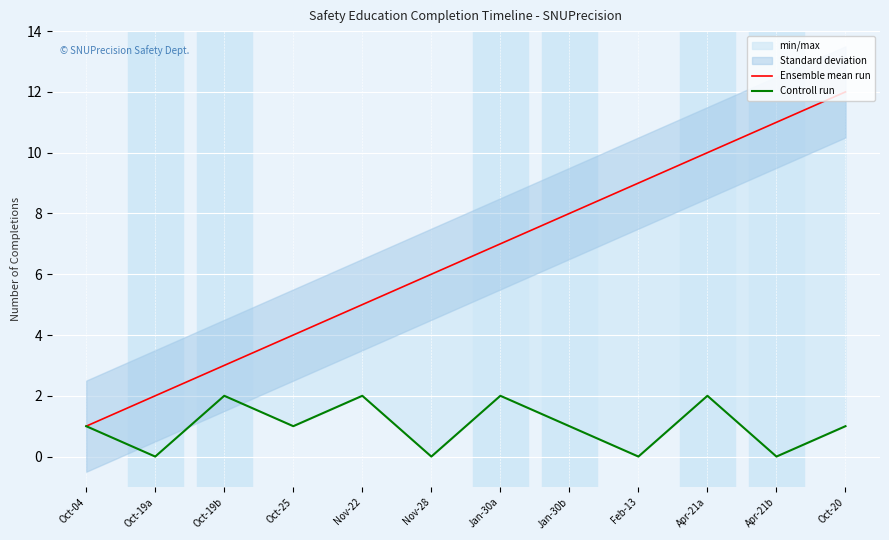

Reading left to right, transcribe all the data shown in this chart.

Ensemble mean run: Oct-04=1	Oct-19a=2	Oct-19b=3	Oct-25=4	Nov-22=5	Nov-28=6	Jan-30a=7	Jan-30b=8	Feb-13=9	Apr-21a=10	Apr-21b=11	Oct-20=12
Controll run: Oct-04=1	Oct-19a=0	Oct-19b=2	Oct-25=1	Nov-22=2	Nov-28=0	Jan-30a=2	Jan-30b=1	Feb-13=0	Apr-21a=2	Apr-21b=0	Oct-20=1